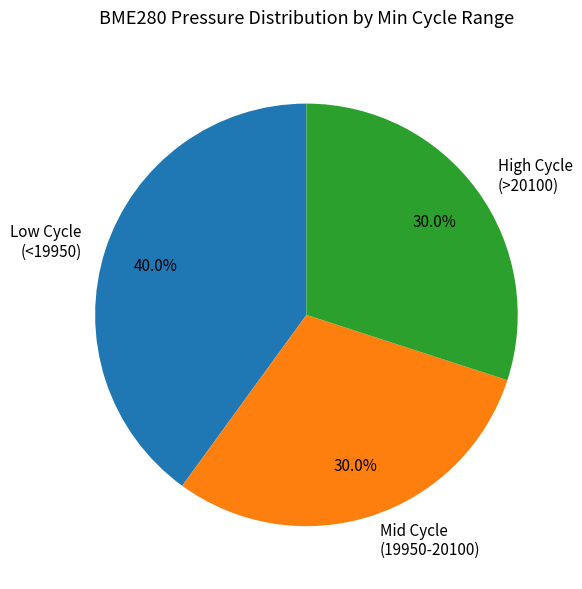

Which category has the biggest portion of the pie?

Low Cycle (<19950)